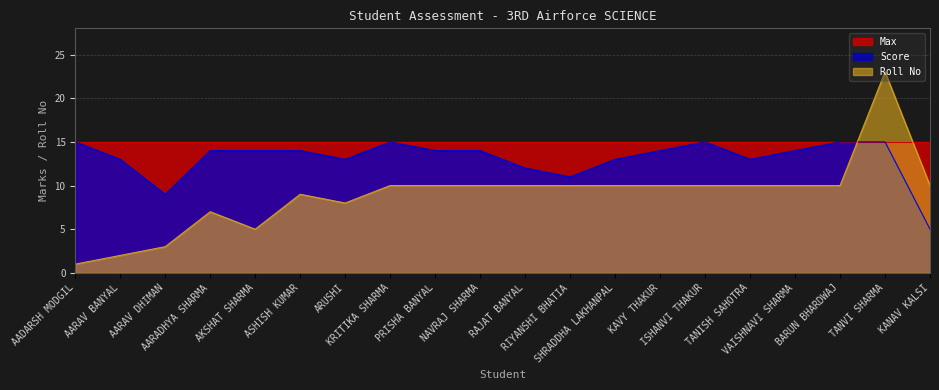

What position from the right is BARUN BHARDWAJ?

3